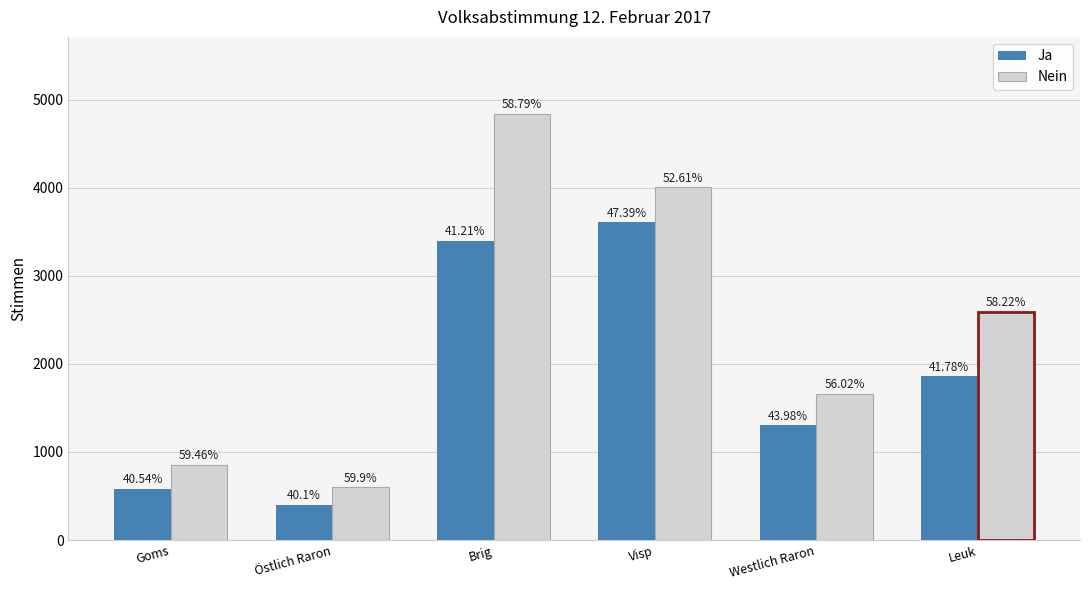

What is the sum of all Nein values?

14548